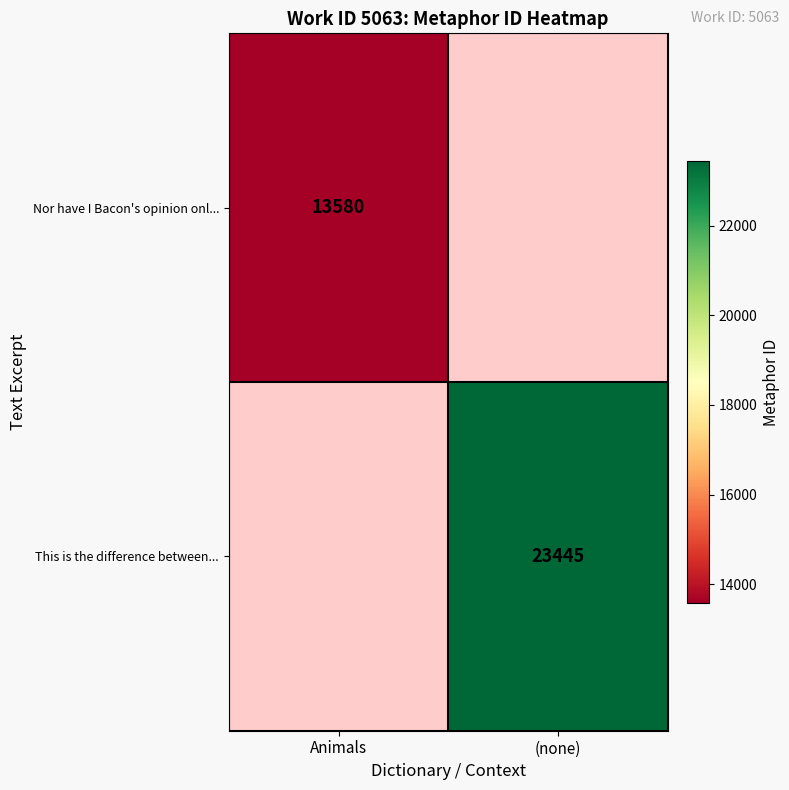

Which label corresponds to the largest value in the chart?

(none)